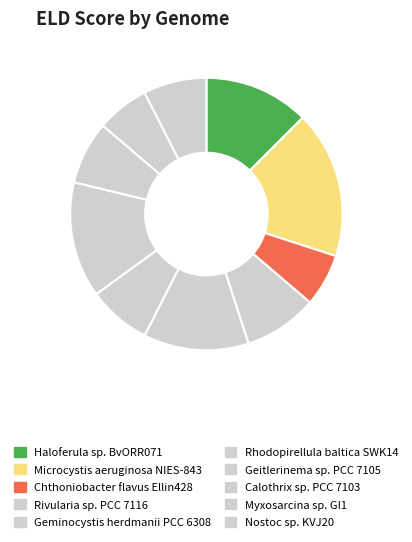

Is it true that Microcystis aeruginosa NIES-843 is 18% of the pie?

True